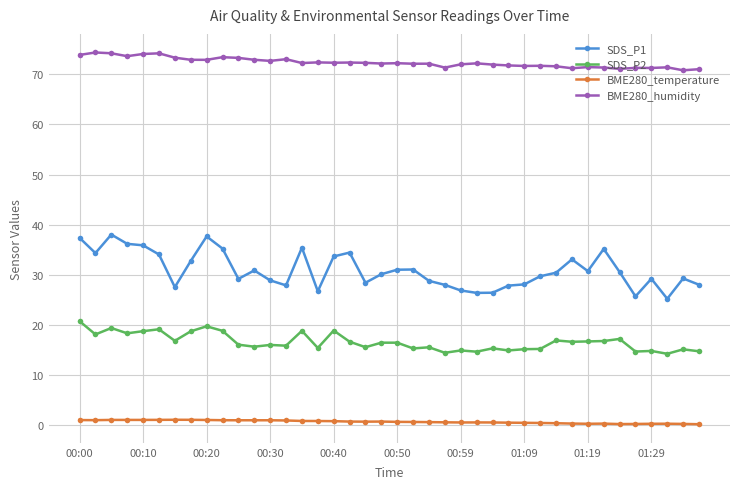

List the series in order of their peak value, lowest first.

BME280_temperature, SDS_P2, SDS_P1, BME280_humidity